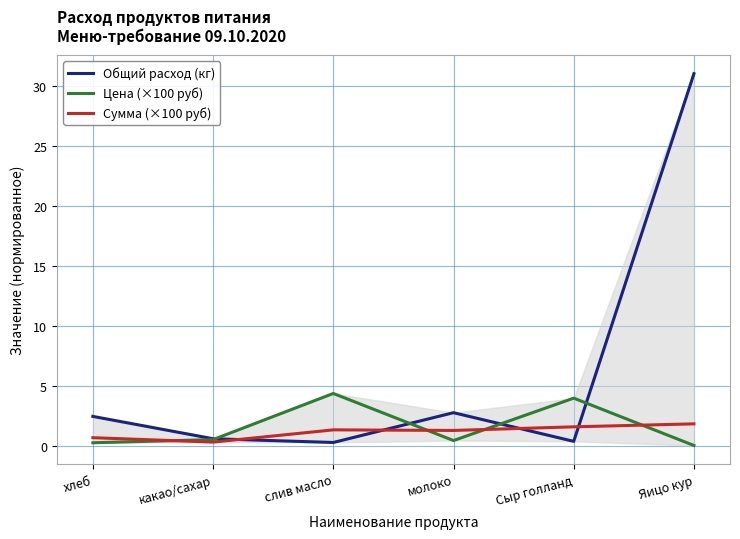

What is the total value across all series at молоко?

4.6